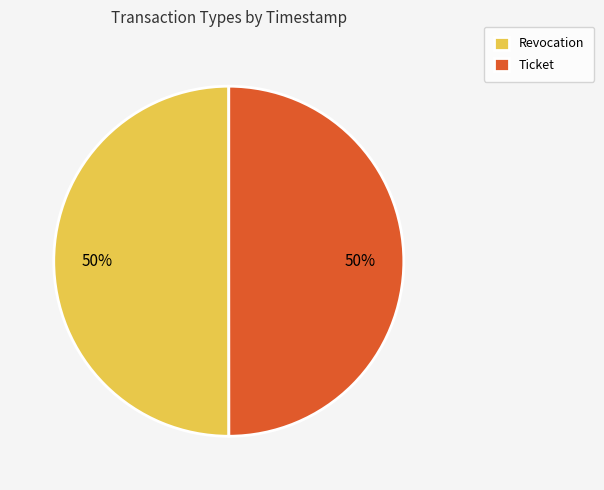

Approximately how many times larger is the value at Revocation compared to Ticket?

1.0